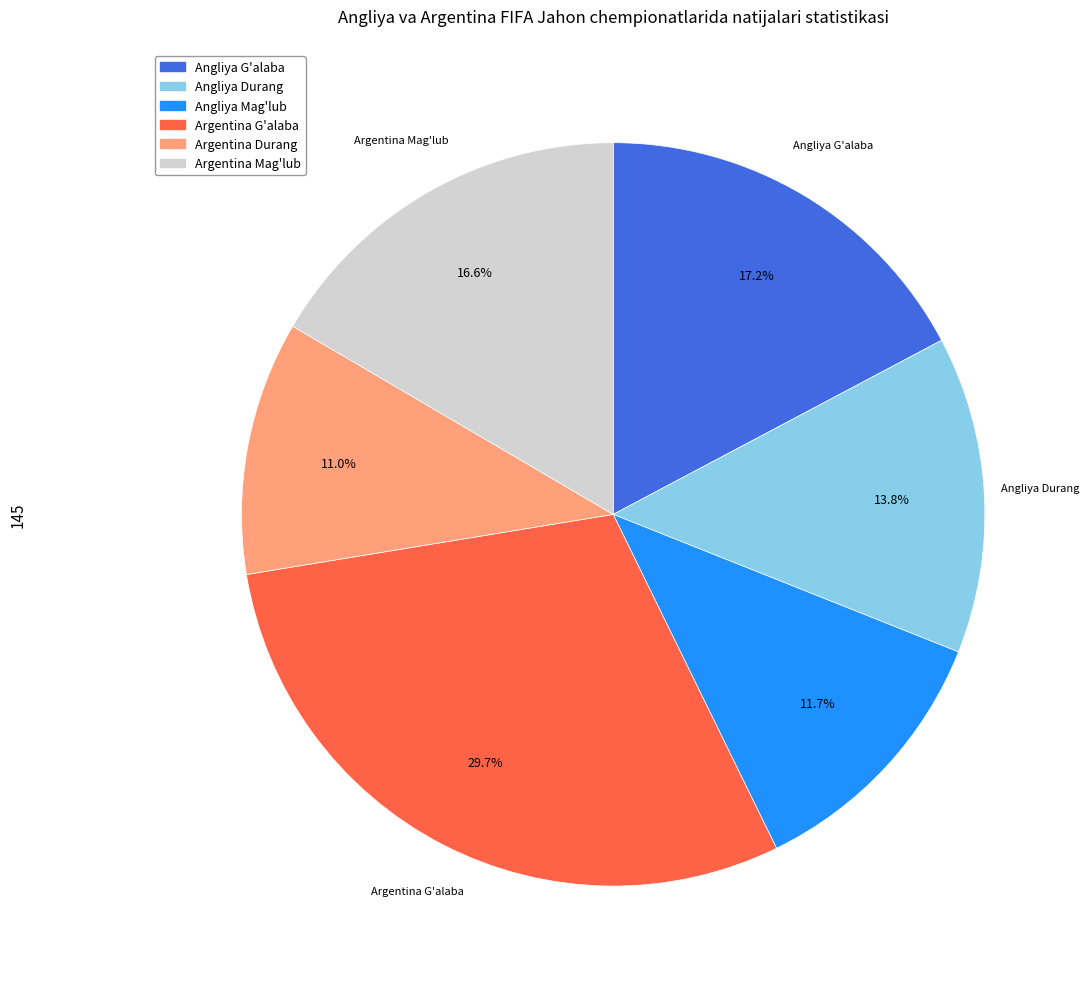

Is there any slice that represents more than half of the pie?

No